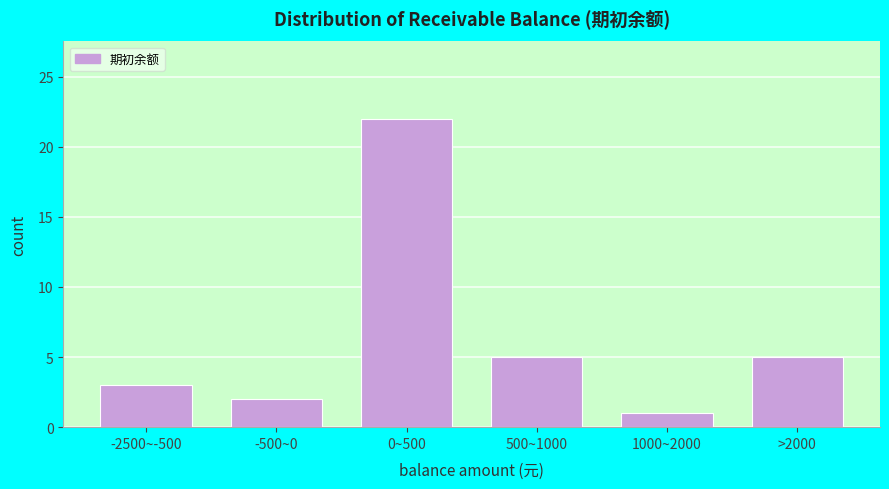

Reading left to right, transcribe all the data shown in this chart.

3	2	22	5	1	5